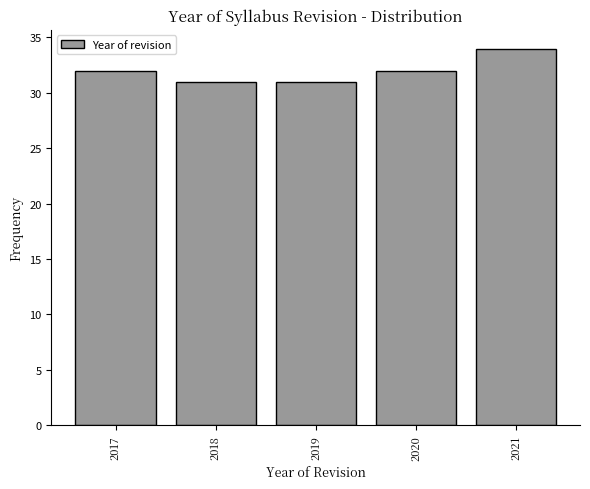

How tall is the bar that spans 2019.5 to 2020.5 on the x-axis? The values are not printed on the chart, so give them approximately, as read against the axis.

32